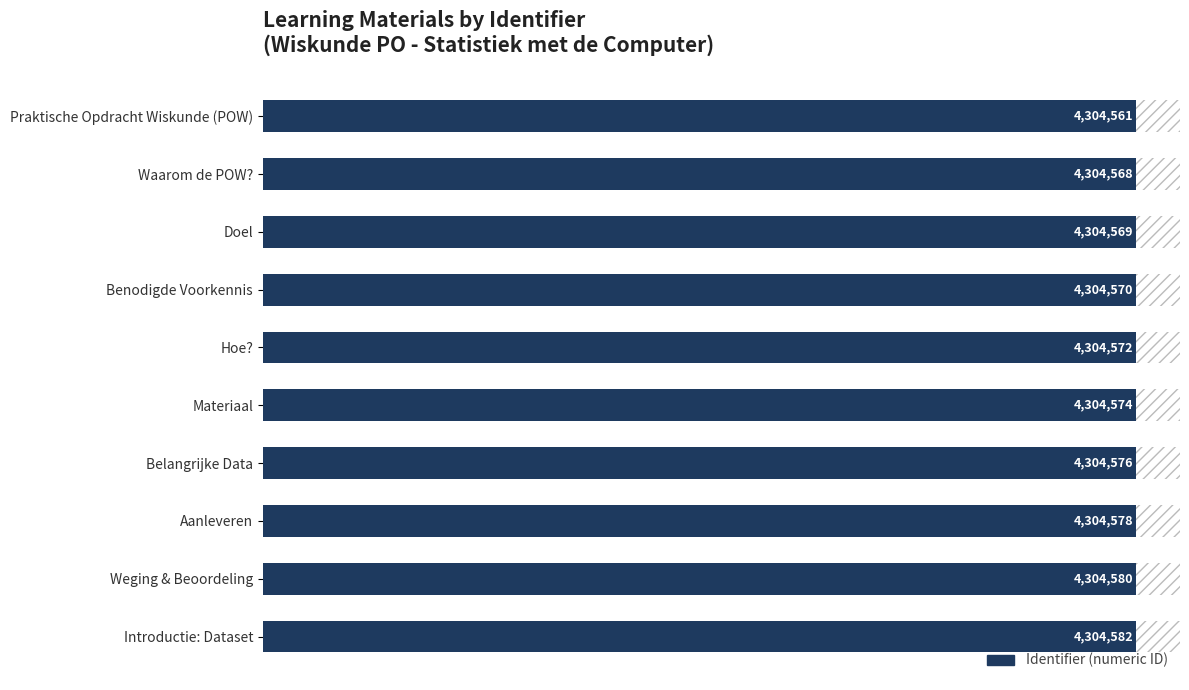

What is the value of the 6th bar from the left?

4304574